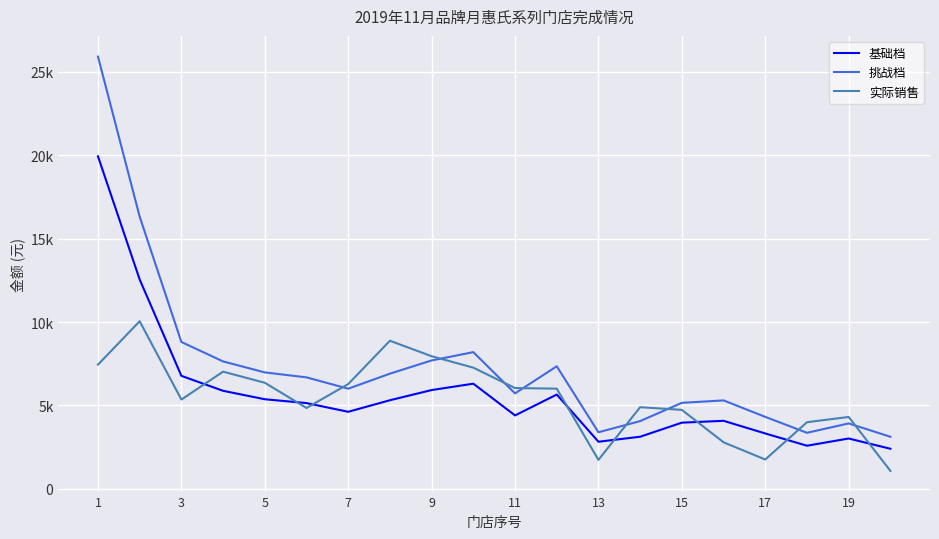

Does the chart have visible grid lines?

Yes